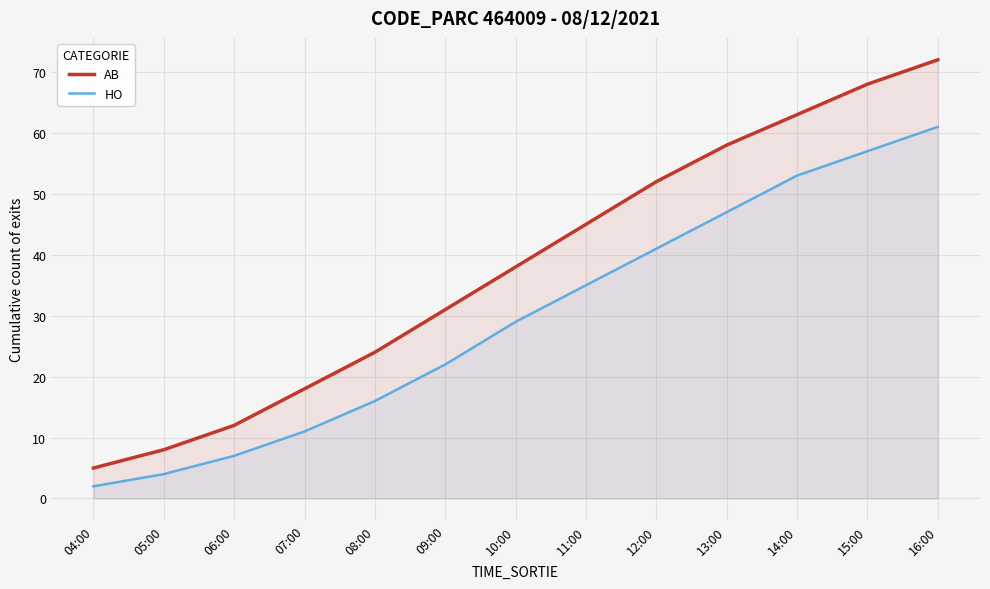

Which series has the largest range (max minus min)?

AB